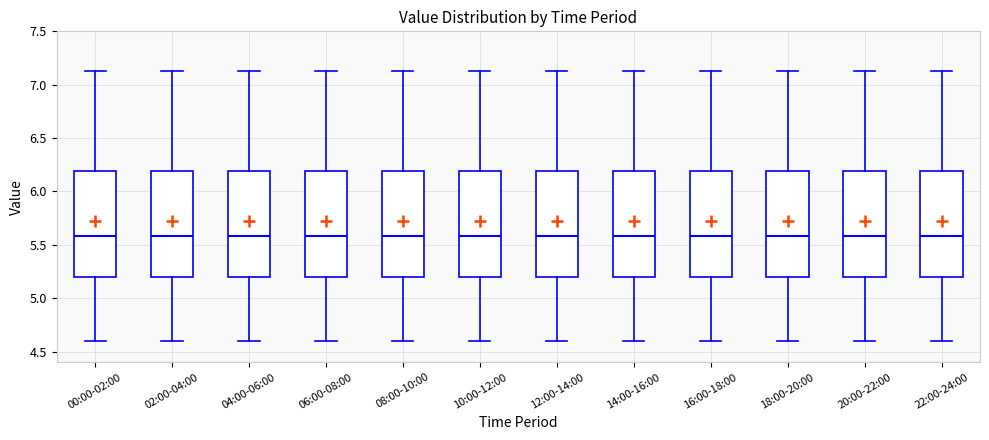

Where does the median line of the box for 12:00-14:00 sit on the y-axis? The values are not printed on the chart, so give them approximately, as read against the axis.

5.60